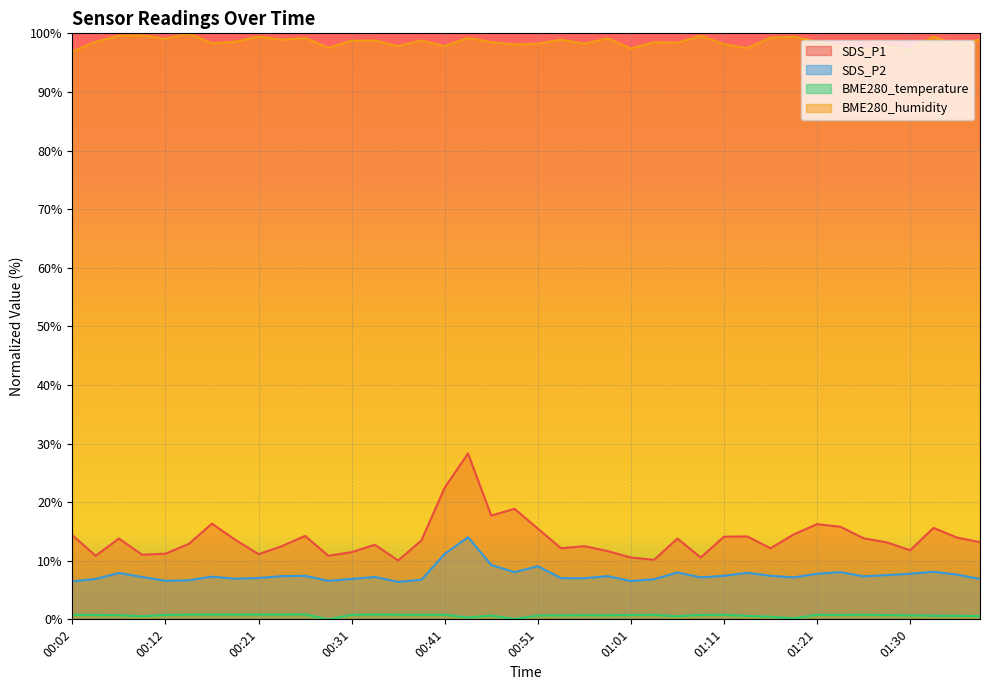

True or false: BME280_temperature and SDS_P2 intersect in this chart.

False